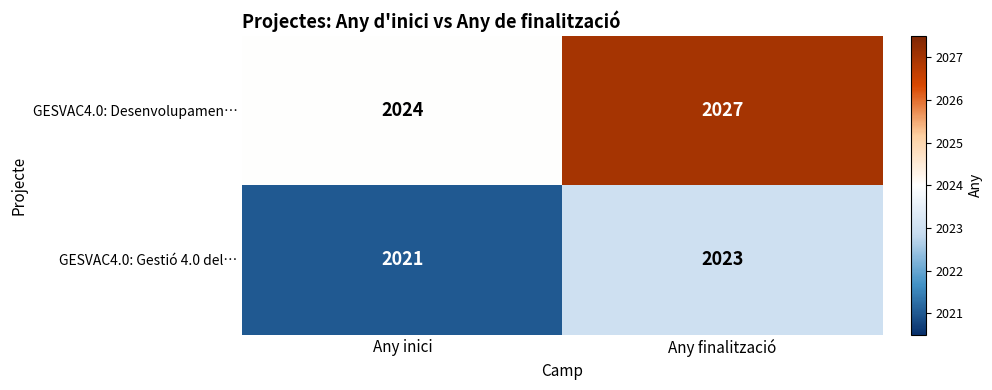

True or false: GESVAC4.0: Gestió 4.0 del… has a value of 3242 at Any inici.

False